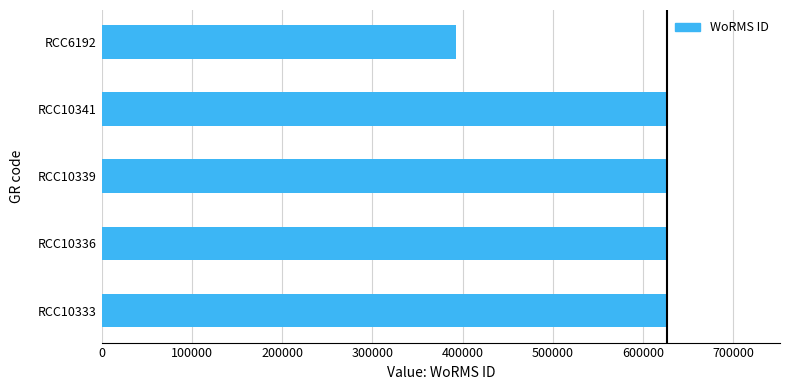

Reading bottom to top, transcribe all the data shown in this chart.

RCC10333=626540	RCC10336=626540	RCC10339=626540	RCC10341=626540	RCC6192=393172